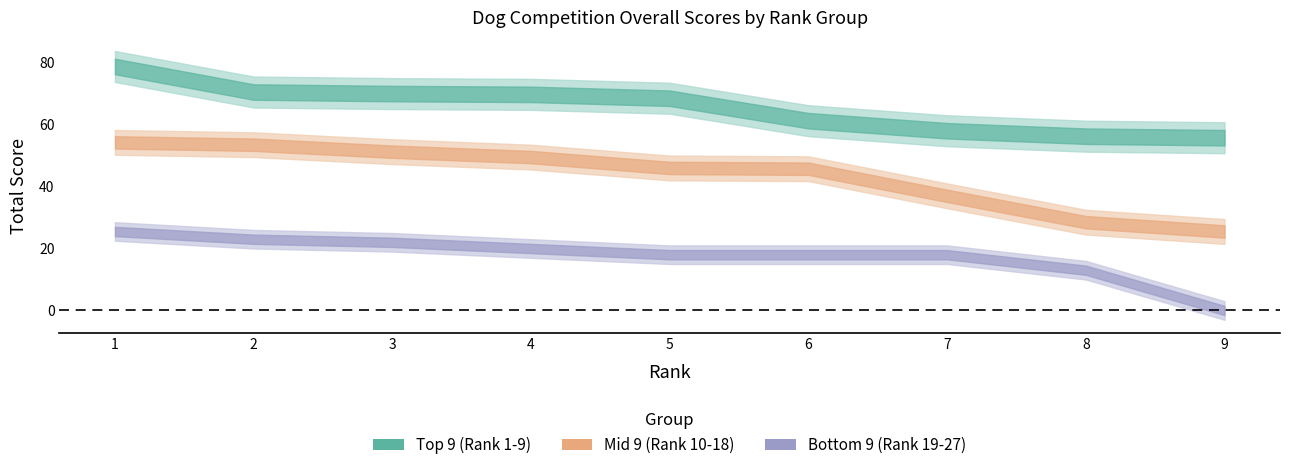

How many data points in Mid 9 (Rank 10-18) are above 46?

4